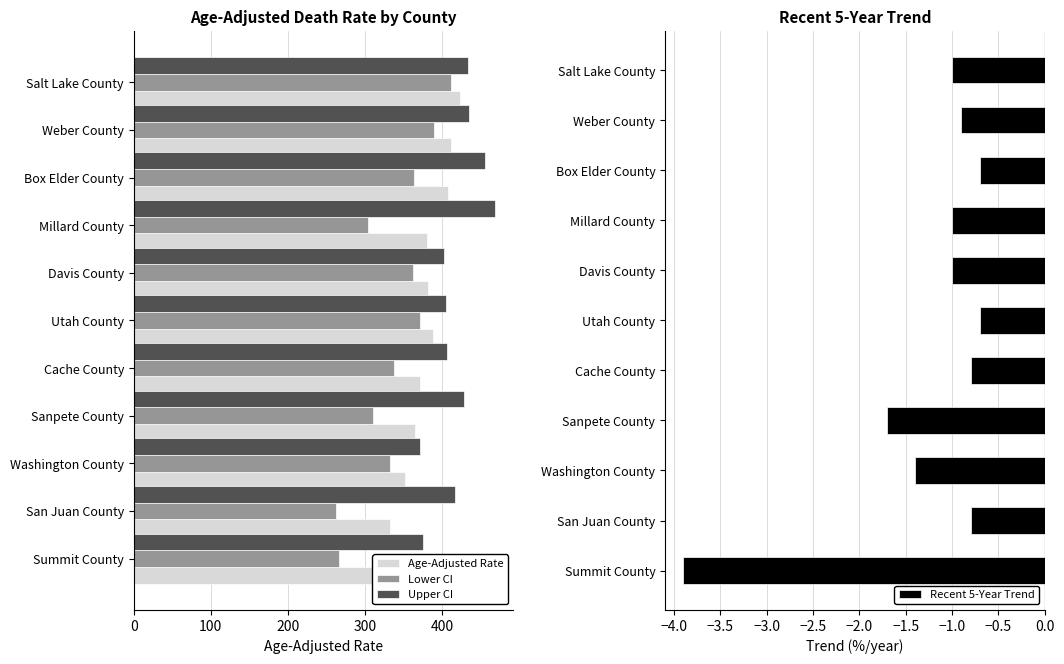

True or false: Recent 5-Year Trend has a value of -0.8 at San Juan County.

True